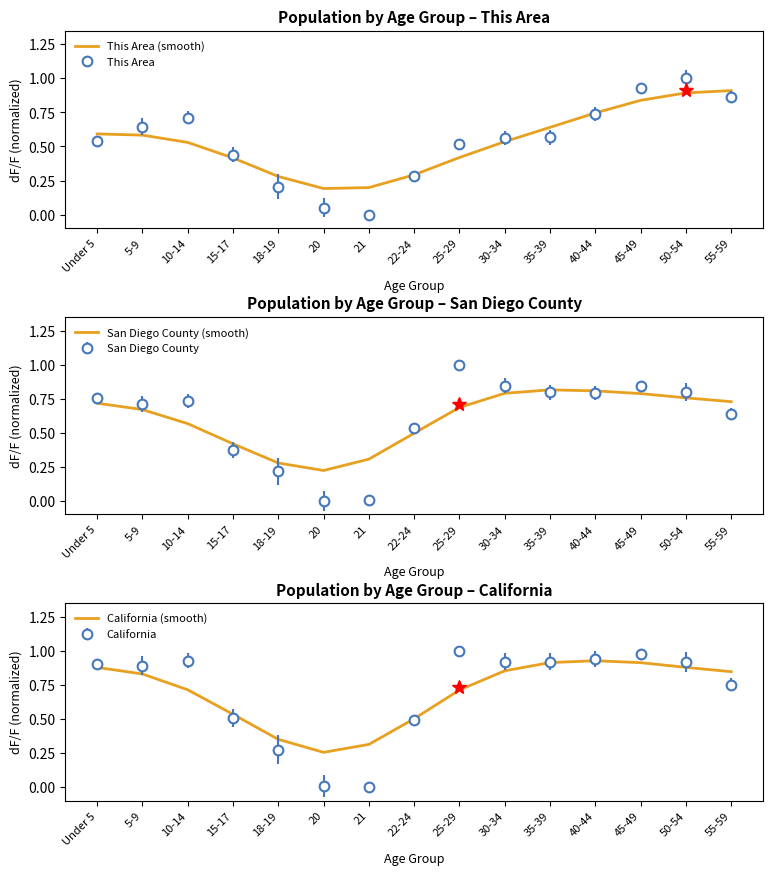

Which series has the largest total across all categories?

California (smooth)